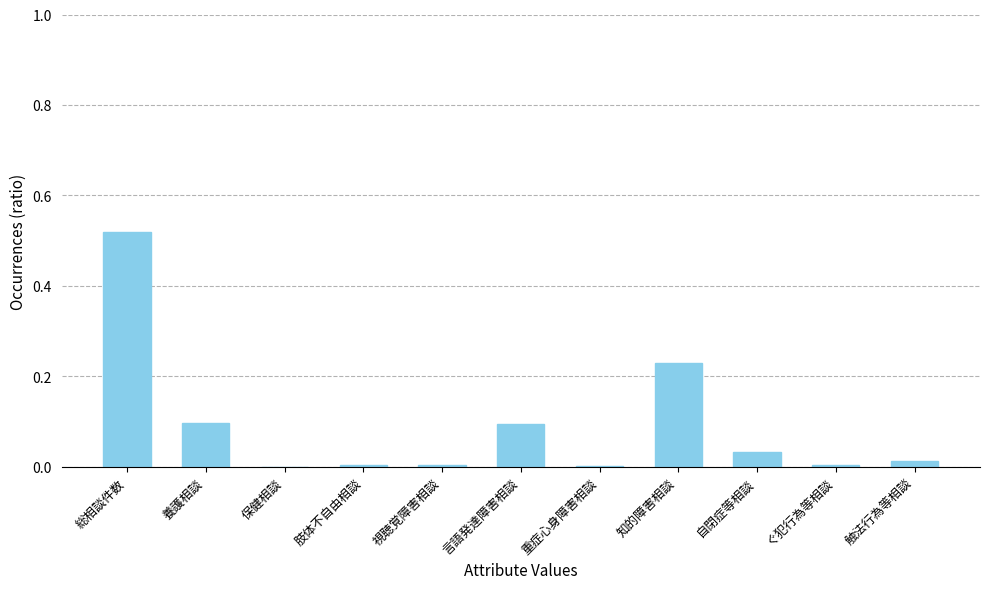

Is it true that the value at ぐ犯行為等相談 is 0.0?

True